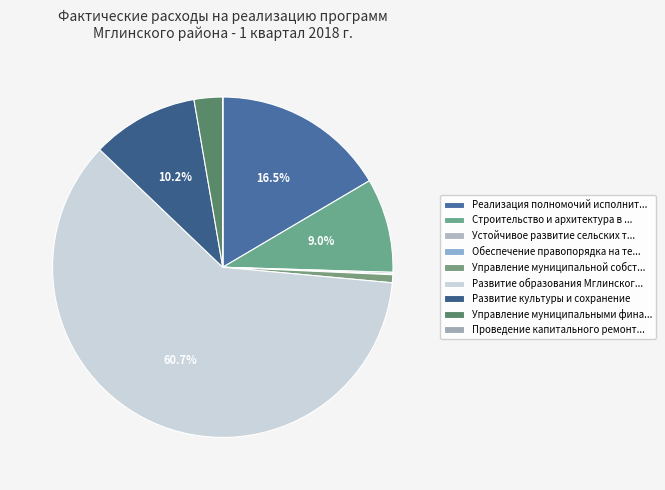

Which slice represents more than half of the pie?

Развитие образования Мглинског...